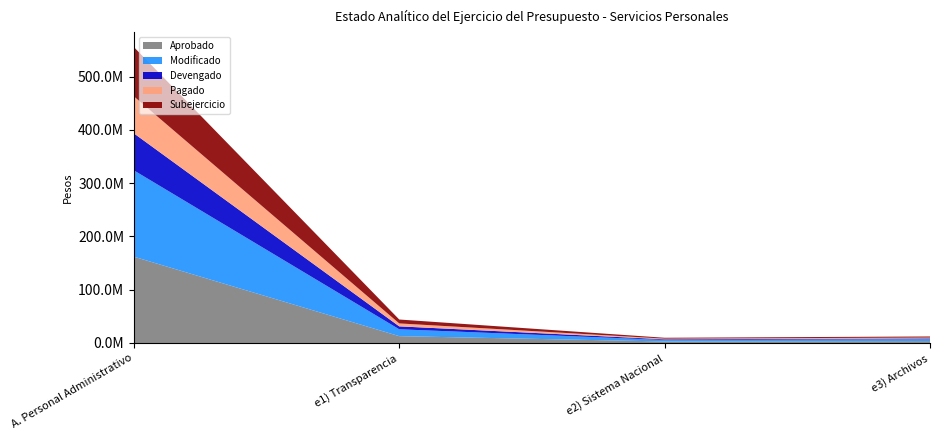

Reading left to right, transcribe all the data shown in this chart.

Aprobado: A. Personal Administrativo=162086931.7	e1) Transparencia=12860299.3	e2) Sistema Nacional=2865905.9	e3) Archivos=3573313.1
Modificado: A. Personal Administrativo=162086931.7	e1) Transparencia=12860299.3	e2) Sistema Nacional=2865905.9	e3) Archivos=3573313.1
Devengado: A. Personal Administrativo=69496134.4	e1) Transparencia=5513961.4	e2) Sistema Nacional=1228781.2	e3) Archivos=1532088.0
Pagado: A. Personal Administrativo=69496134.4	e1) Transparencia=5513961.4	e2) Sistema Nacional=1228781.2	e3) Archivos=1532088.0
Subejercicio: A. Personal Administrativo=92590797.4	e1) Transparencia=7346337.9	e2) Sistema Nacional=1637124.7	e3) Archivos=2041225.1